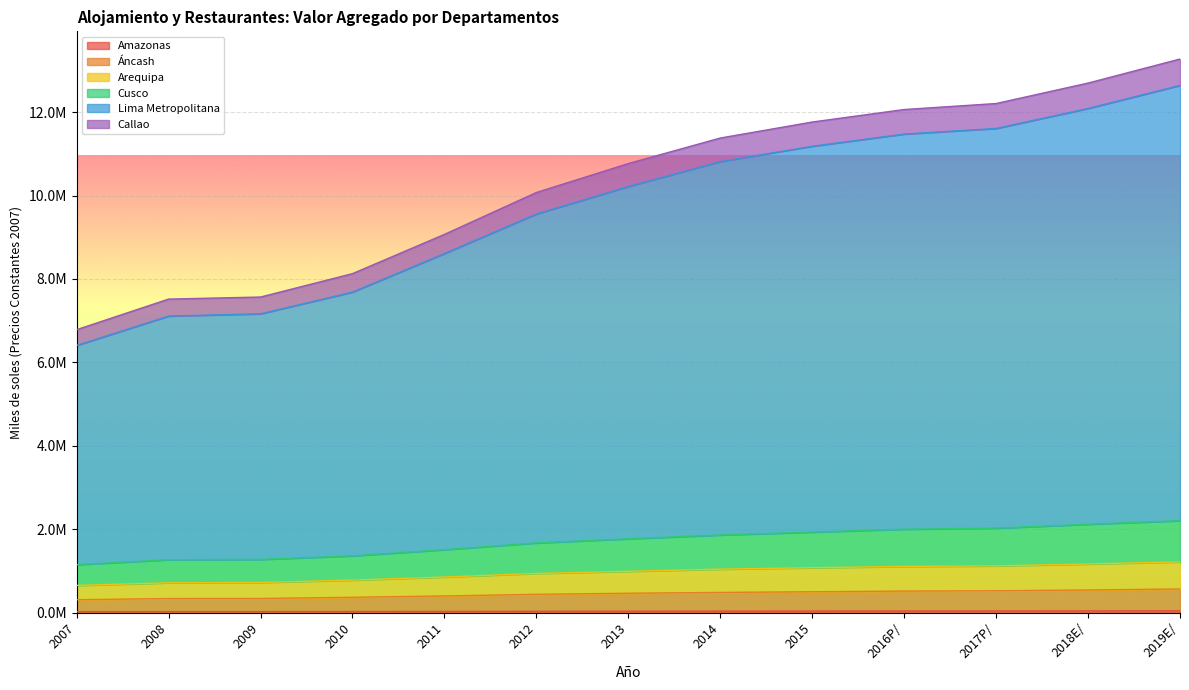

What is the minimum value for Amazonas?

24226